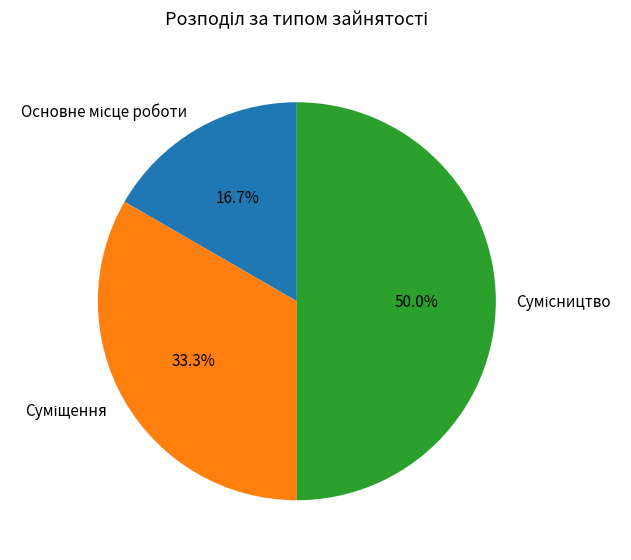

How many segments does this pie chart have?

3